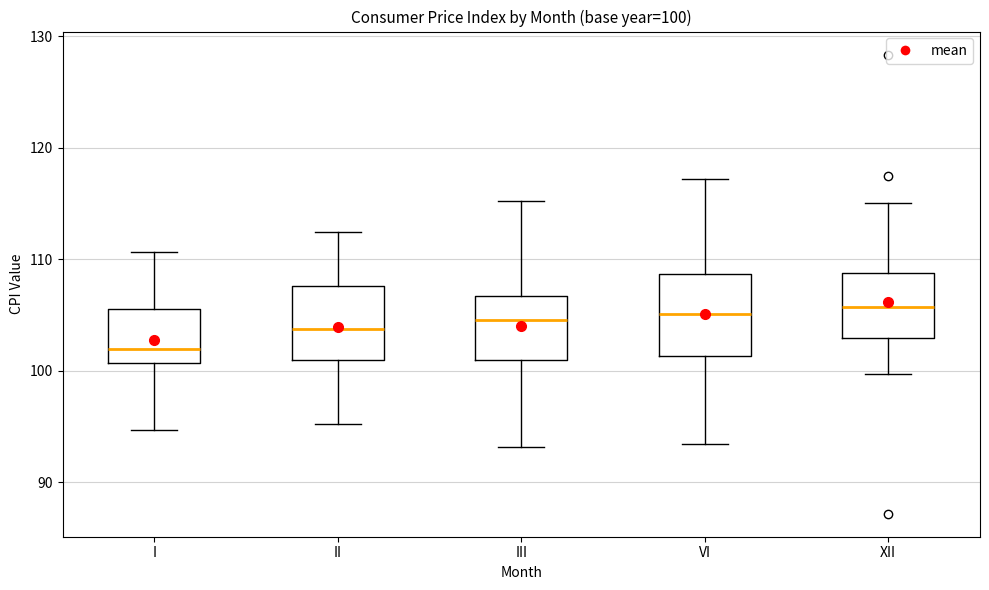

Which box's median line is the lowest?

I